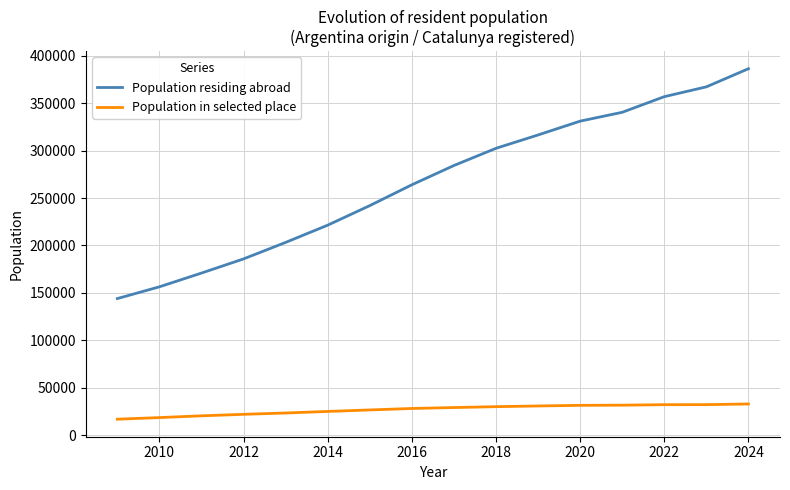

What are all the series names shown in the legend?

Population residing abroad, Population in selected place